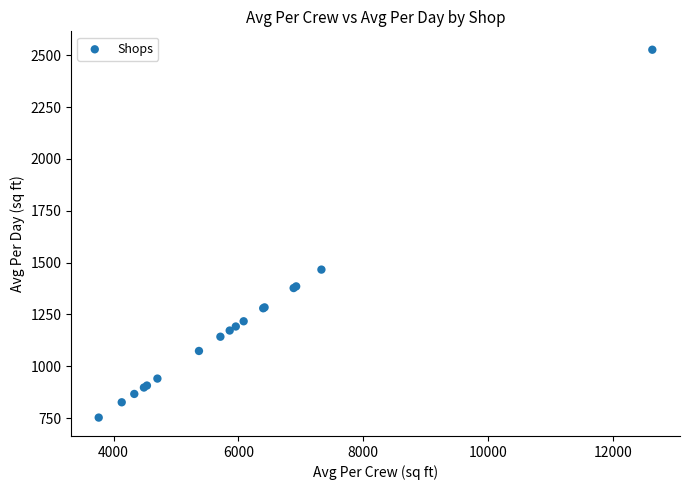

What Y value in the scatter plot is closest to 1639?

1466.3